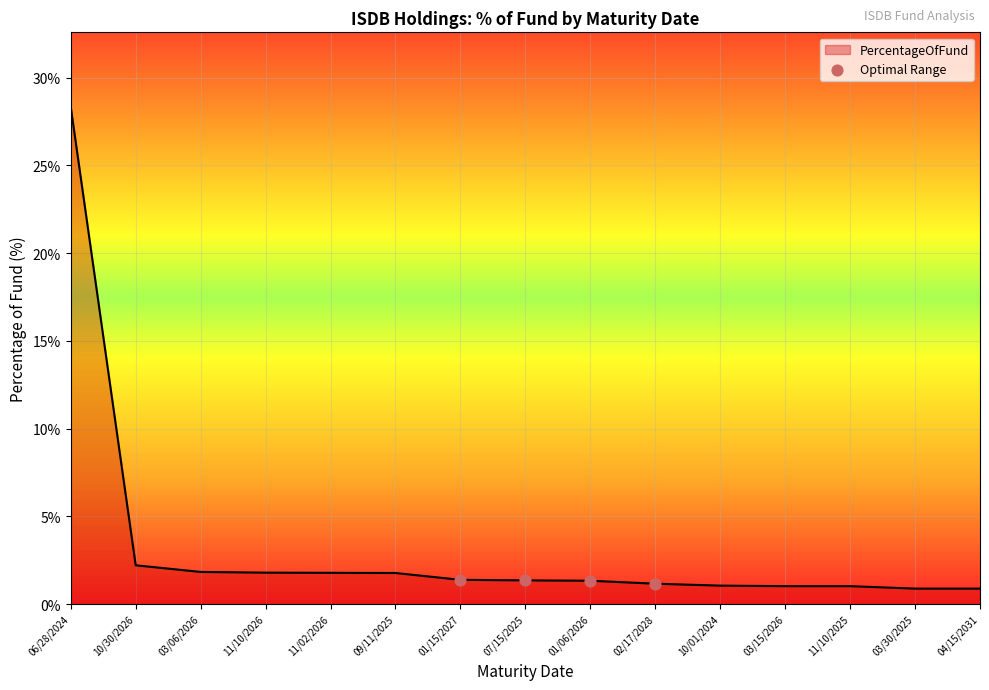

Between 03/06/2026 and 10/30/2026, which is larger?

10/30/2026